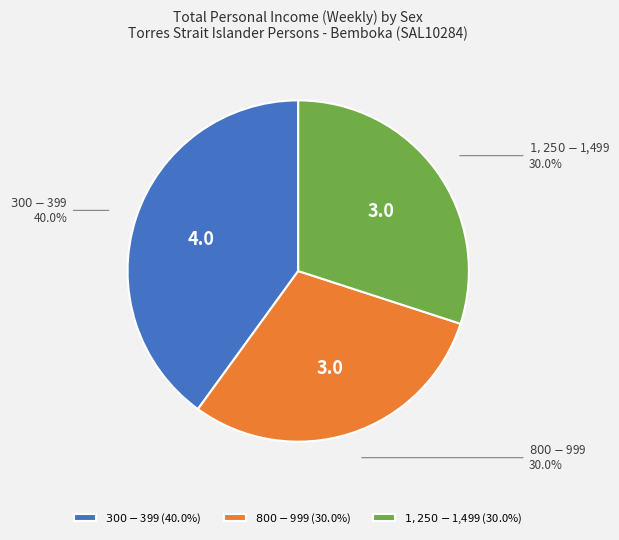

True or false: $300-$399 accounts for 53% of the total.

False